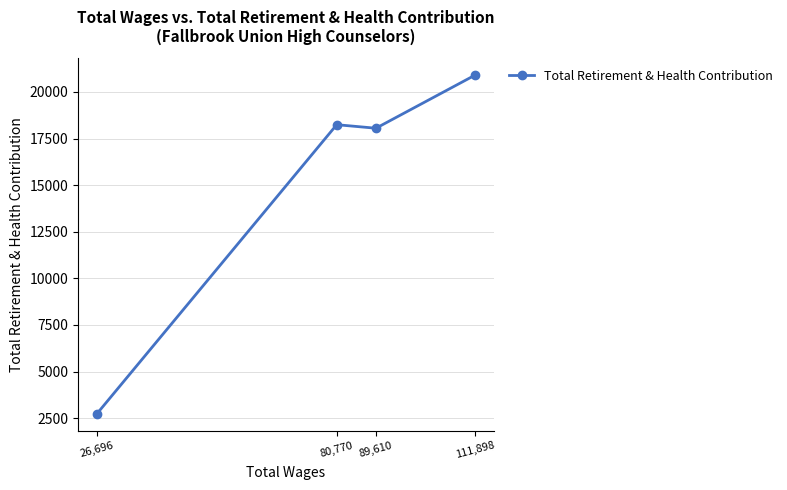

What is the change in value from 80,770 to 26,696?

-15507.0